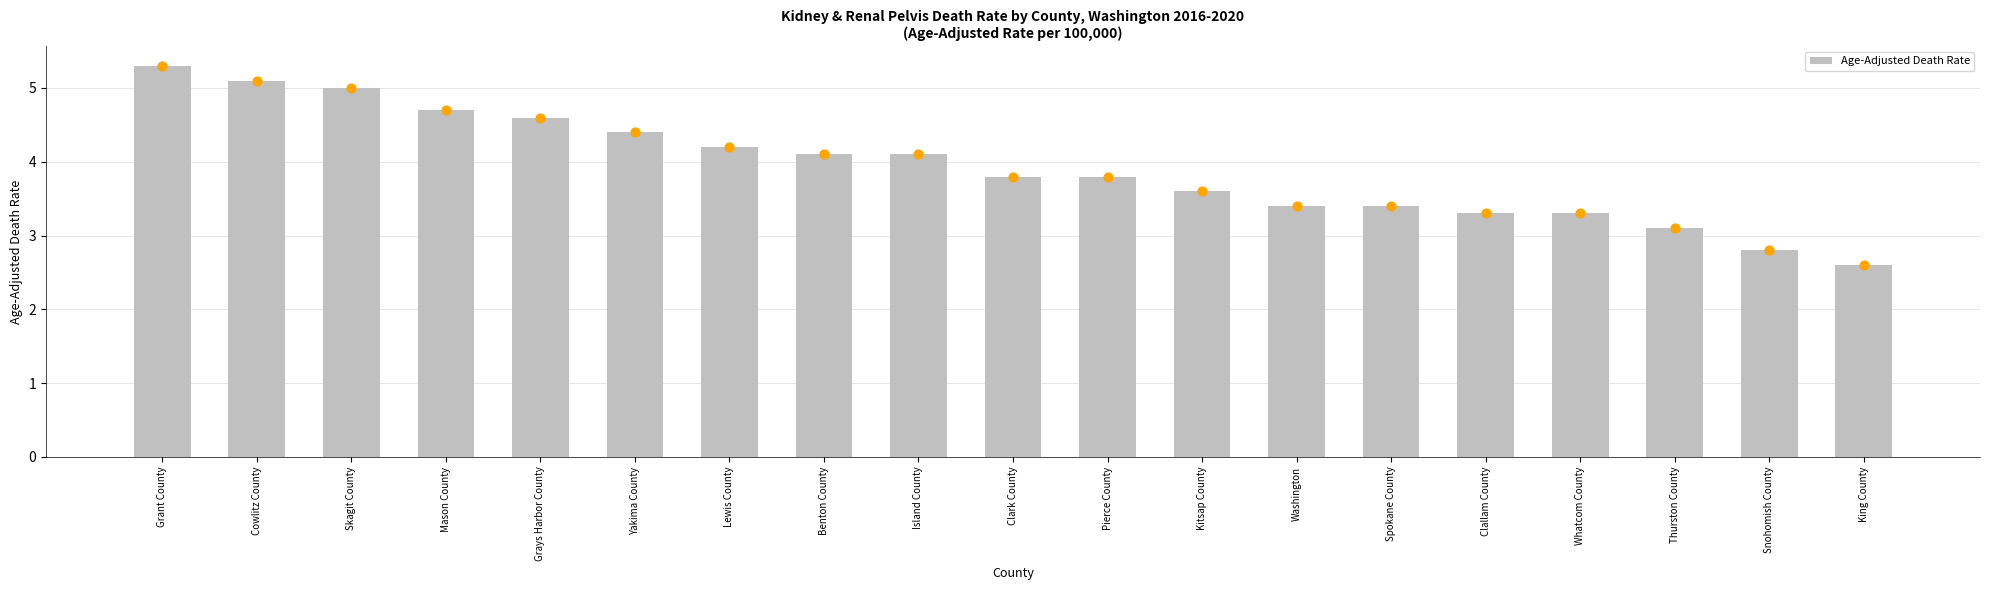

Between King County and Kitsap County, which is larger?

Kitsap County